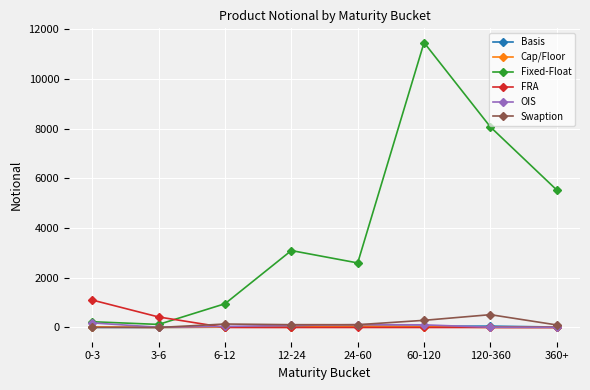

In Swaption, how many points are higher than both neighbors (excluding endpoints)?

2